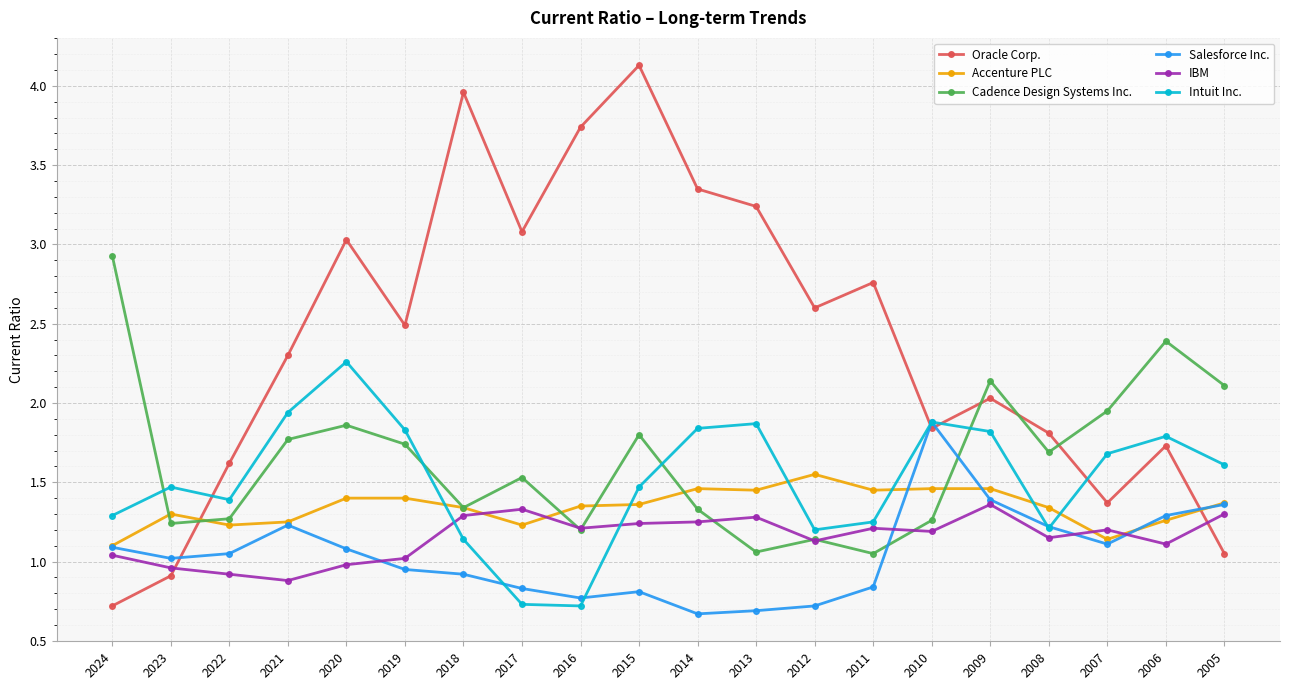

True or false: Cadence Design Systems Inc. has more than 2 interior local peaks.

True